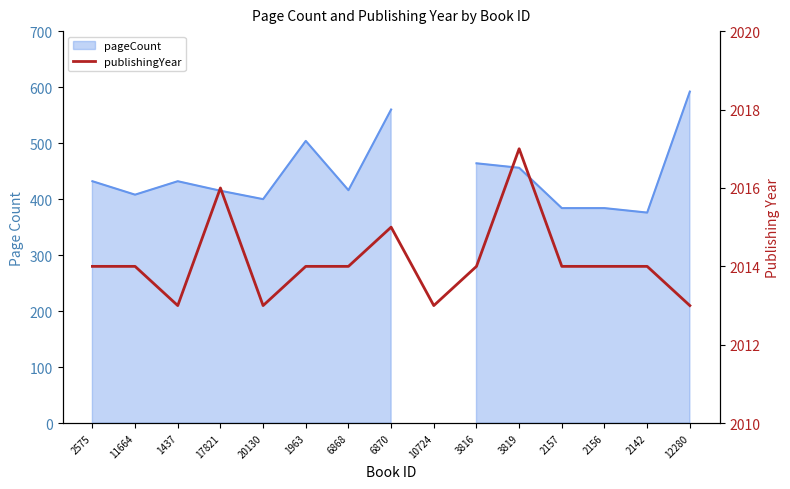

What is the difference between the second highest and minimum values?

3